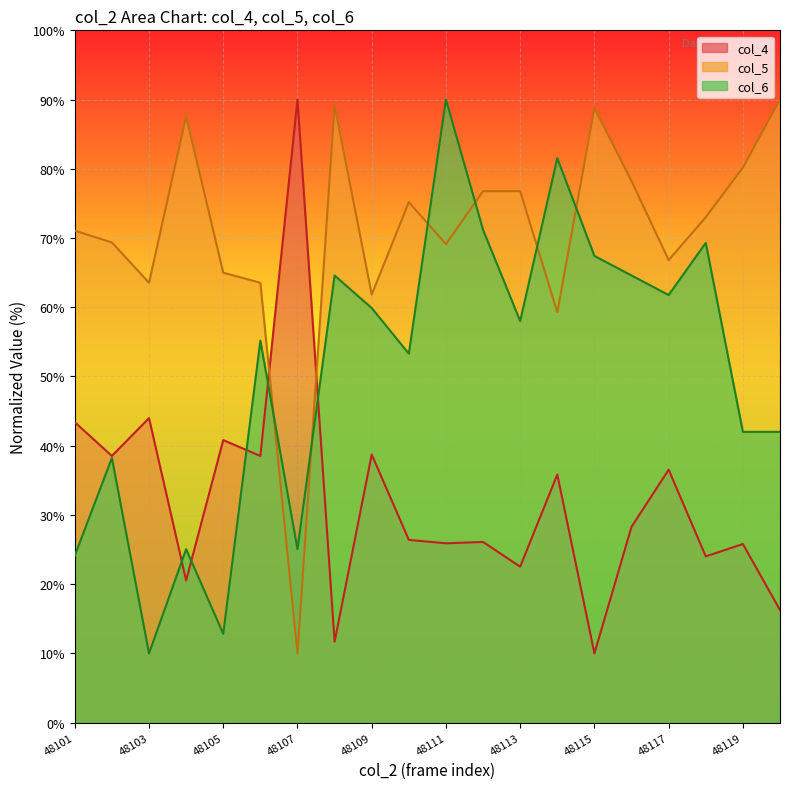

Where does the col_6 series first go above 58?

48108